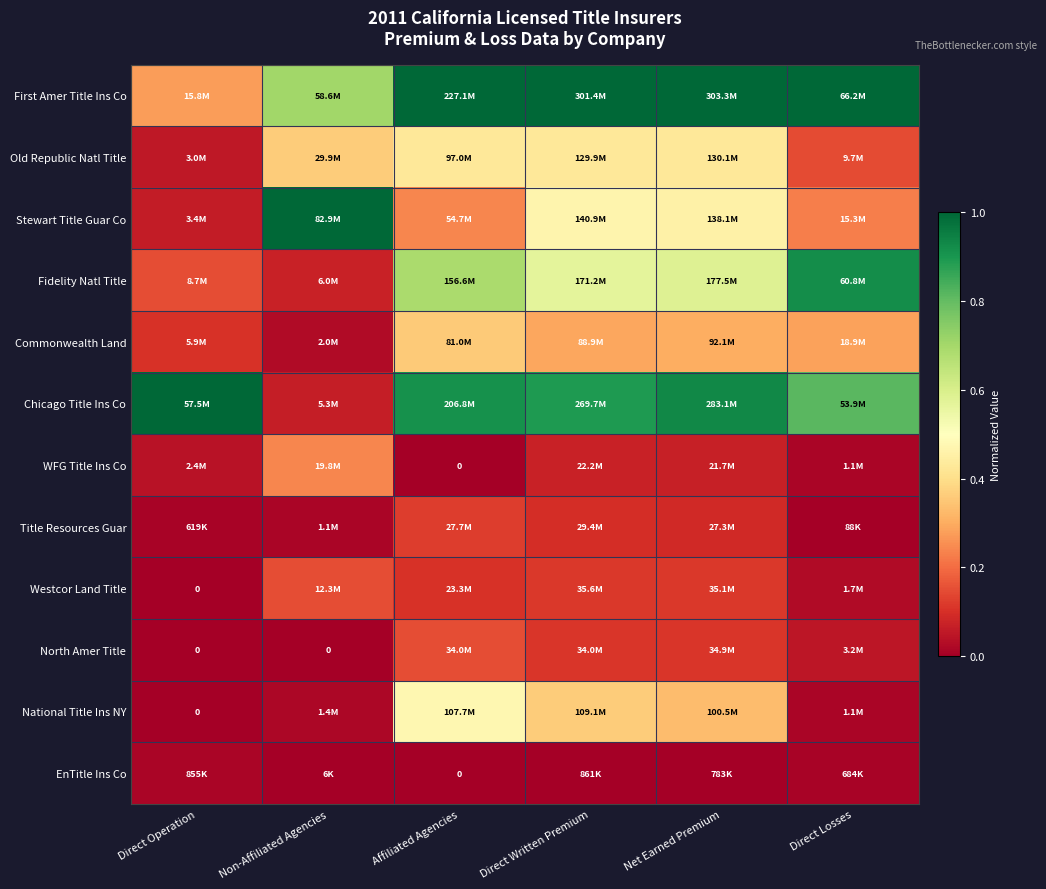

What is the highest value of the WFG Title Ins Co series?

0.2